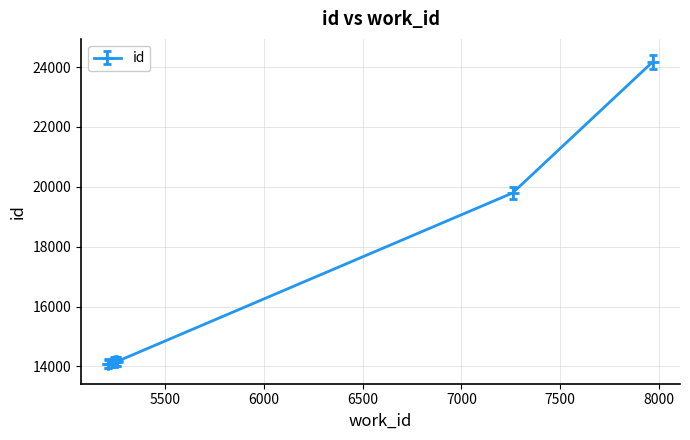

True or false: id has a value of 14168.0 at 5252.

True